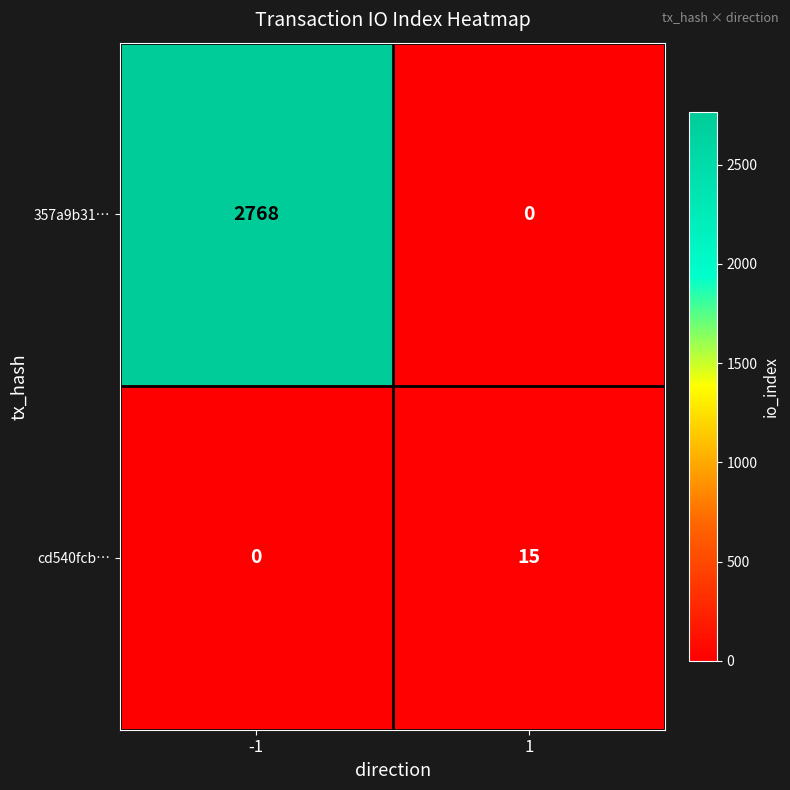

At how many categories does at least one series exceed 2242?

1